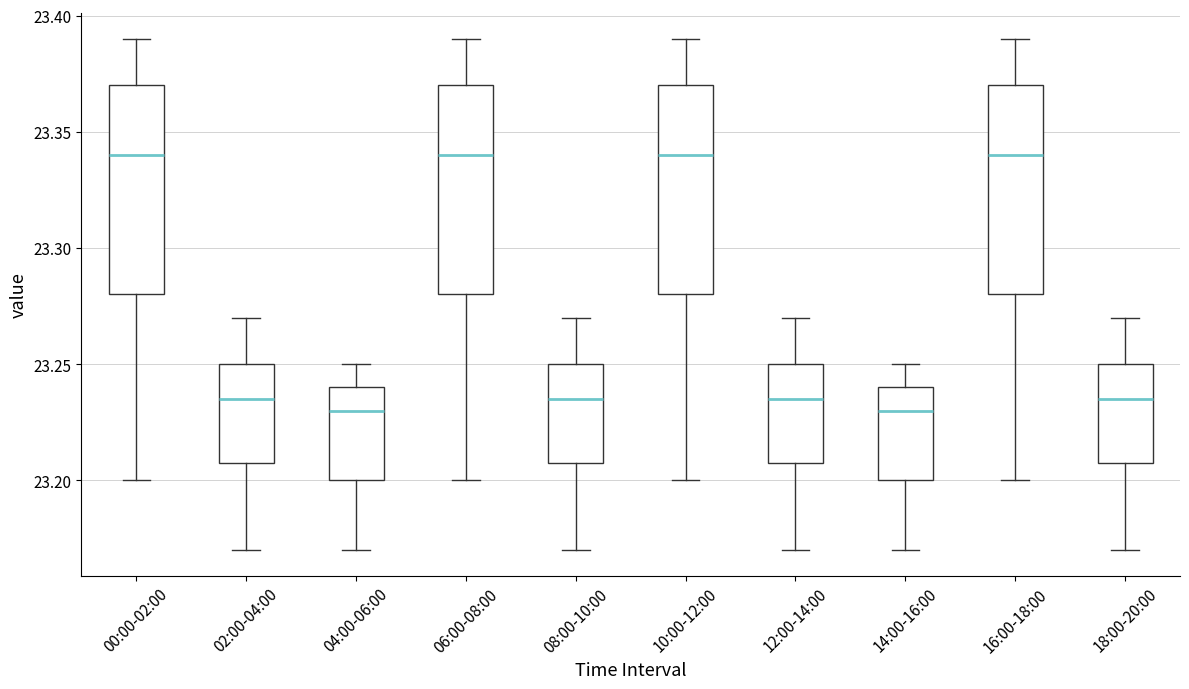

Reading left to right, transcribe this box plot: for each box, give where its median line is, the range the box spans, and where its two whiskers end, as read against the y-axis. The values are not printed on the chart, so give them approximately, as read against the axis.

00:00-02:00: median 23.340, box 23.280 to 23.370, whiskers 23.200 to 23.390
02:00-04:00: median 23.235, box 23.210 to 23.250, whiskers 23.170 to 23.270
04:00-06:00: median 23.230, box 23.200 to 23.240, whiskers 23.170 to 23.250
06:00-08:00: median 23.340, box 23.280 to 23.370, whiskers 23.200 to 23.390
08:00-10:00: median 23.235, box 23.210 to 23.250, whiskers 23.170 to 23.270
10:00-12:00: median 23.340, box 23.280 to 23.370, whiskers 23.200 to 23.390
12:00-14:00: median 23.235, box 23.210 to 23.250, whiskers 23.170 to 23.270
14:00-16:00: median 23.230, box 23.200 to 23.240, whiskers 23.170 to 23.250
16:00-18:00: median 23.340, box 23.280 to 23.370, whiskers 23.200 to 23.390
18:00-20:00: median 23.235, box 23.210 to 23.250, whiskers 23.170 to 23.270